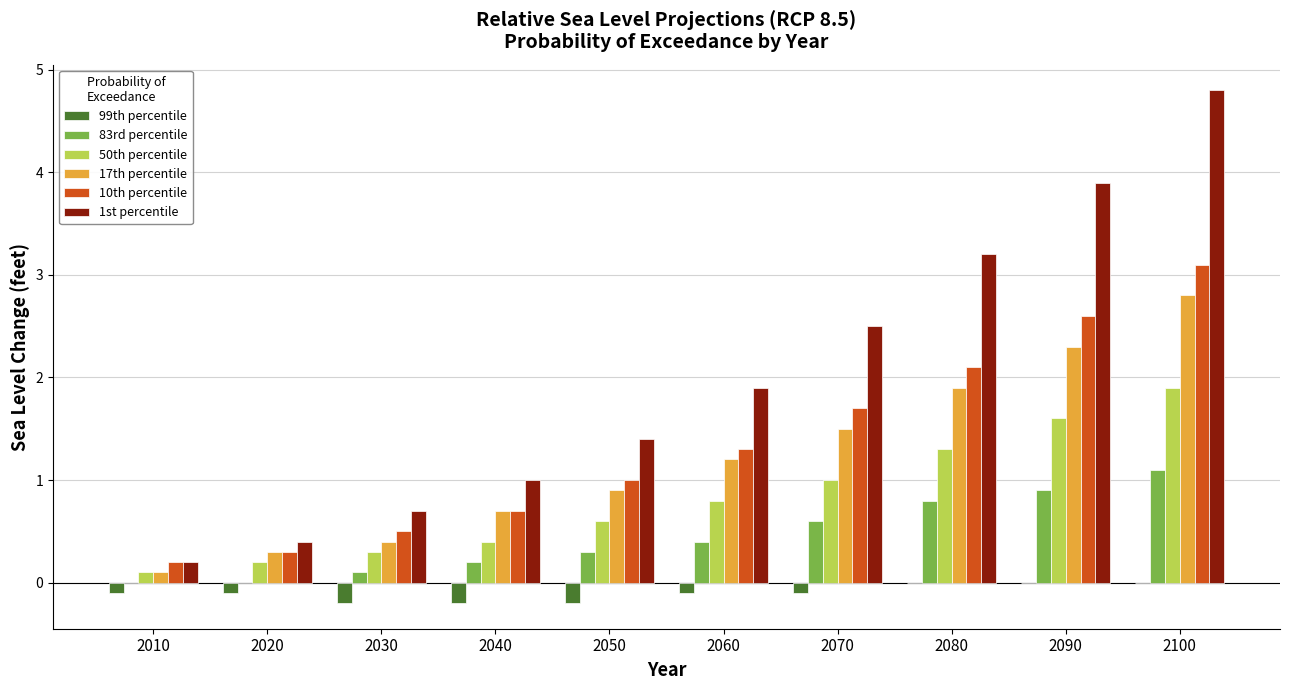

Are the bars grouped side by side (vs. stacked)?

Yes